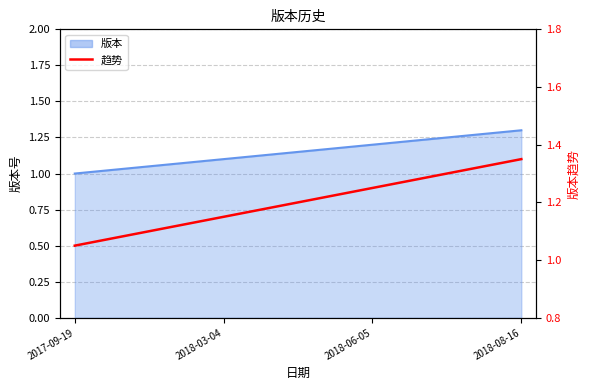

List the labels in order of value, smallest first.

2017-09-19, 2018-03-04, 2018-06-05, 2018-08-16